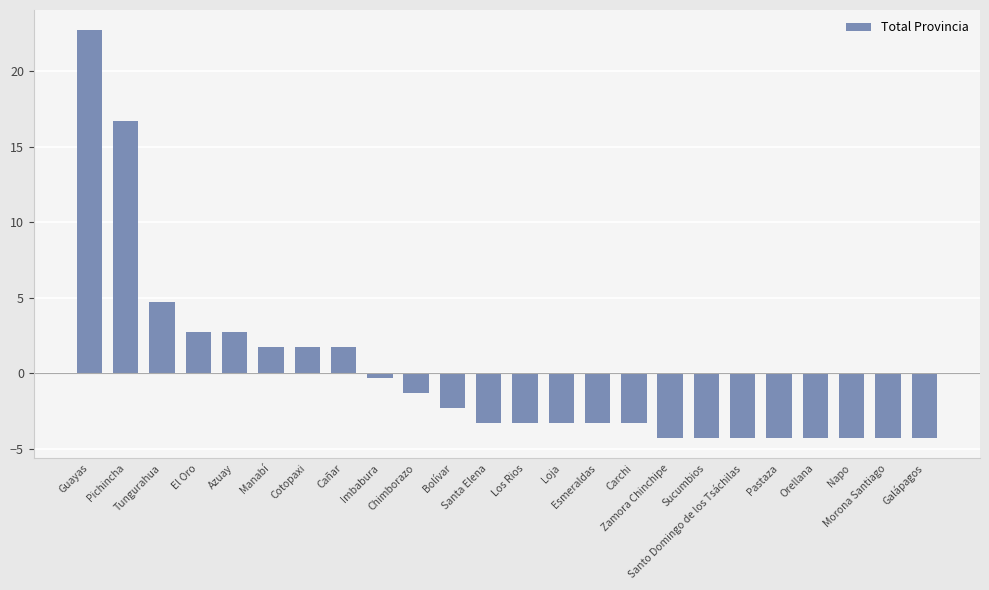

What is the greatest value displayed?

22.7